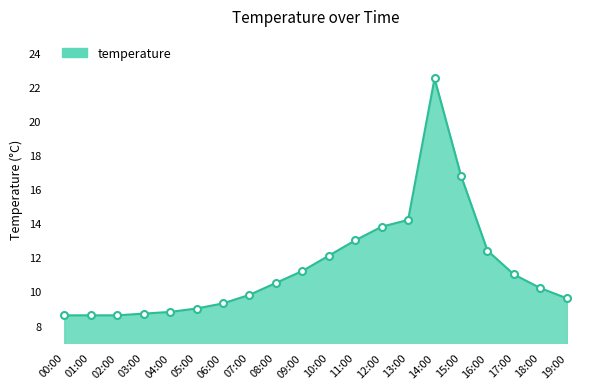

At which label is the value closest to 15?

13:00